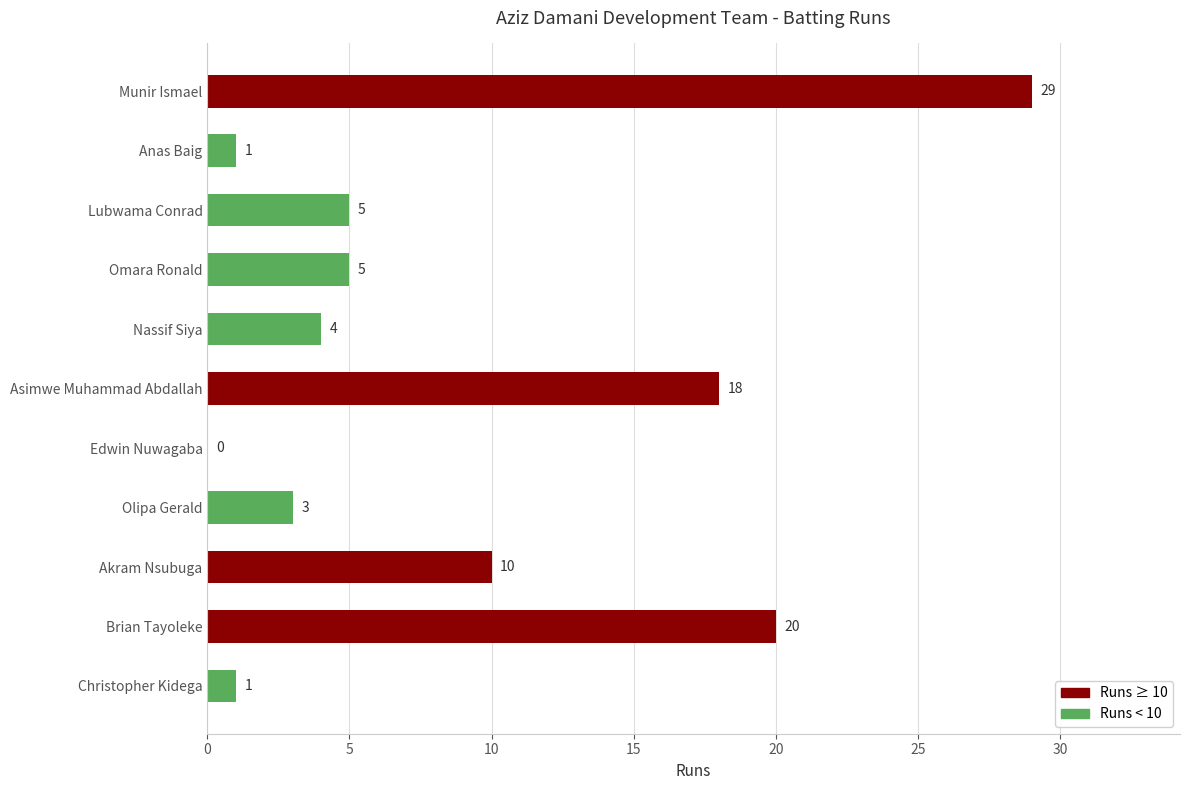

What is the sum of the values at Anas Baig and Lubwama Conrad?

6